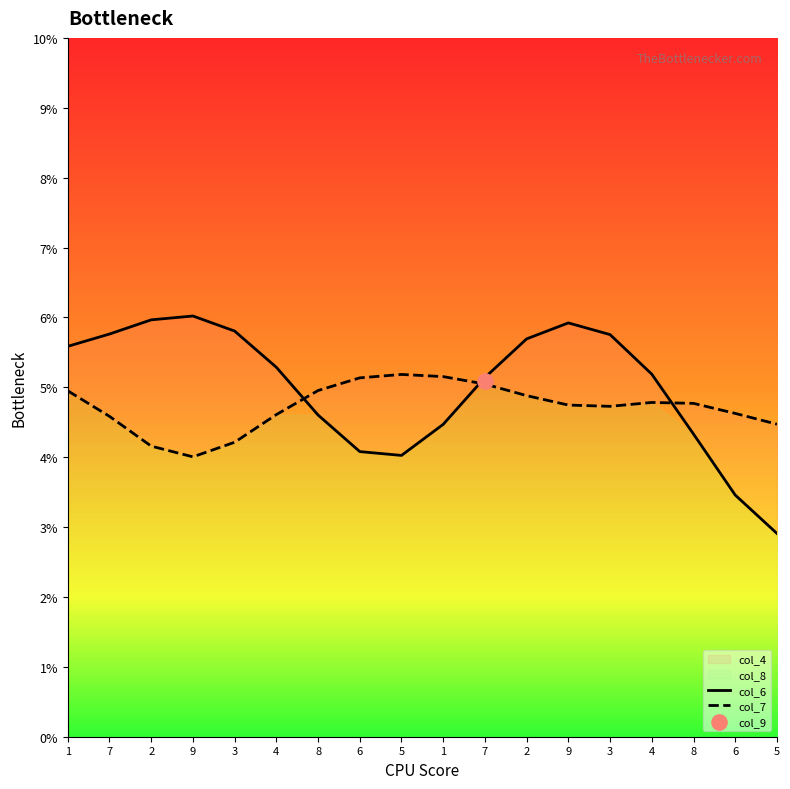

What is the total value across all series at 6?

9.2